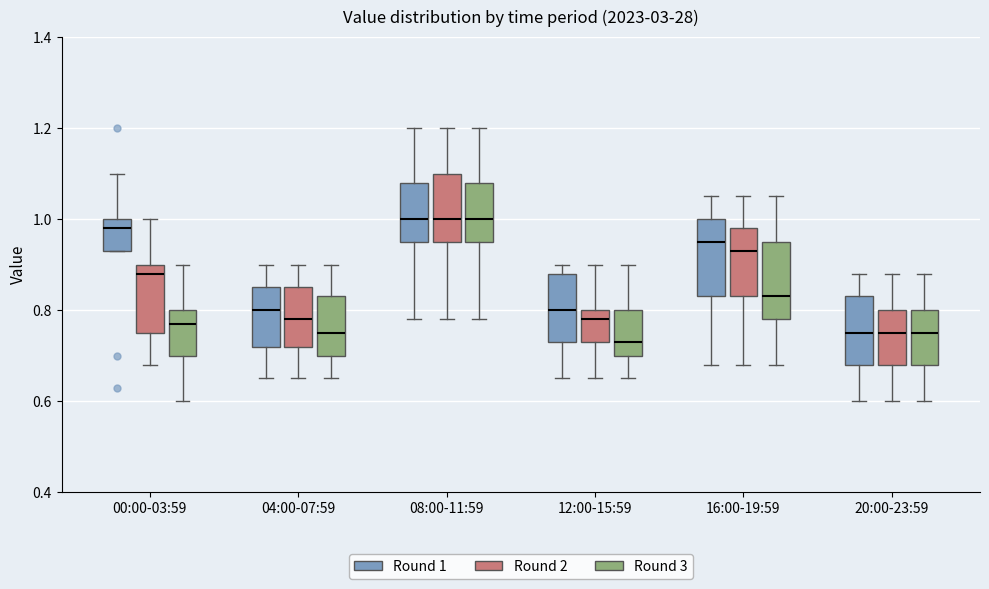

Reading left to right, transcribe this box plot: for each box, give where its median line is, the range the box spans, and where its two whiskers end, as read against the y-axis. The values are not printed on the chart, so give them approximately, as read against the axis.

00:00-03:59 (Round 1): median 0.98, box 0.94 to 1.00, whiskers 0.94 to 1.10
00:00-03:59 (Round 2): median 0.88, box 0.76 to 0.90, whiskers 0.68 to 1.00
00:00-03:59 (Round 3): median 0.78, box 0.70 to 0.80, whiskers 0.60 to 0.90
04:00-07:59 (Round 1): median 0.80, box 0.72 to 0.86, whiskers 0.66 to 0.90
04:00-07:59 (Round 2): median 0.78, box 0.72 to 0.86, whiskers 0.66 to 0.90
04:00-07:59 (Round 3): median 0.76, box 0.70 to 0.84, whiskers 0.66 to 0.90
08:00-11:59 (Round 1): median 1.00, box 0.96 to 1.08, whiskers 0.78 to 1.20
08:00-11:59 (Round 2): median 1.00, box 0.96 to 1.10, whiskers 0.78 to 1.20
08:00-11:59 (Round 3): median 1.00, box 0.96 to 1.08, whiskers 0.78 to 1.20
12:00-15:59 (Round 1): median 0.80, box 0.74 to 0.88, whiskers 0.66 to 0.90
12:00-15:59 (Round 2): median 0.78, box 0.74 to 0.80, whiskers 0.66 to 0.90
12:00-15:59 (Round 3): median 0.74, box 0.70 to 0.80, whiskers 0.66 to 0.90
16:00-19:59 (Round 1): median 0.96, box 0.84 to 1.00, whiskers 0.68 to 1.06
16:00-19:59 (Round 2): median 0.94, box 0.84 to 0.98, whiskers 0.68 to 1.06
16:00-19:59 (Round 3): median 0.84, box 0.78 to 0.96, whiskers 0.68 to 1.06
20:00-23:59 (Round 1): median 0.76, box 0.68 to 0.84, whiskers 0.60 to 0.88
20:00-23:59 (Round 2): median 0.76, box 0.68 to 0.80, whiskers 0.60 to 0.88
20:00-23:59 (Round 3): median 0.76, box 0.68 to 0.80, whiskers 0.60 to 0.88